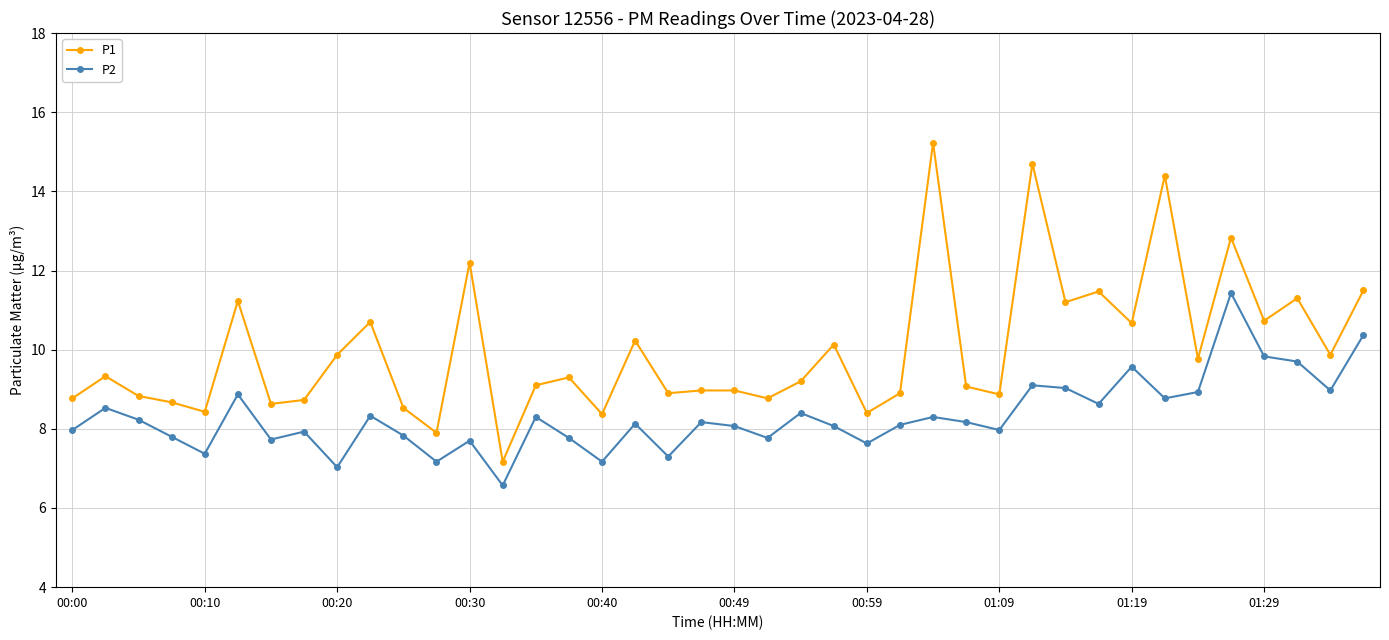

Which series has the largest total across all categories?

P1